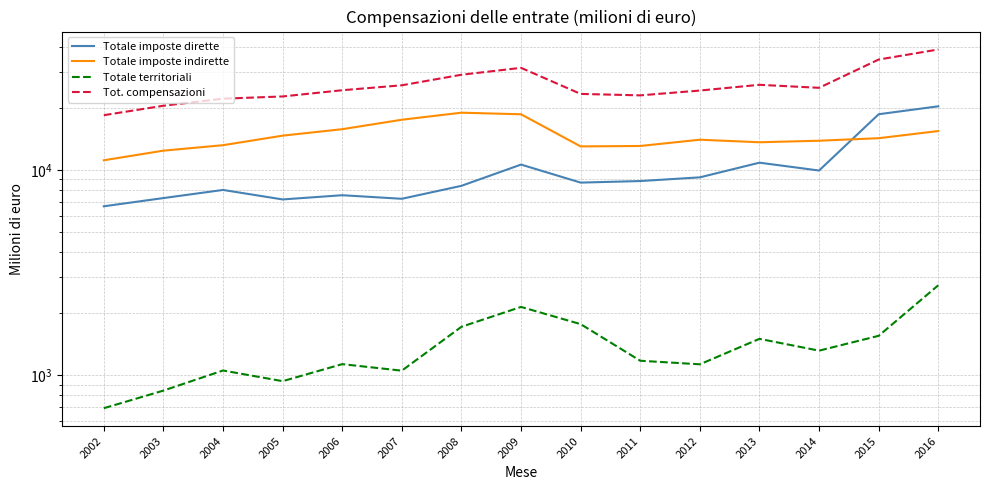

At how many categories does at least one series exceed 5613?

15